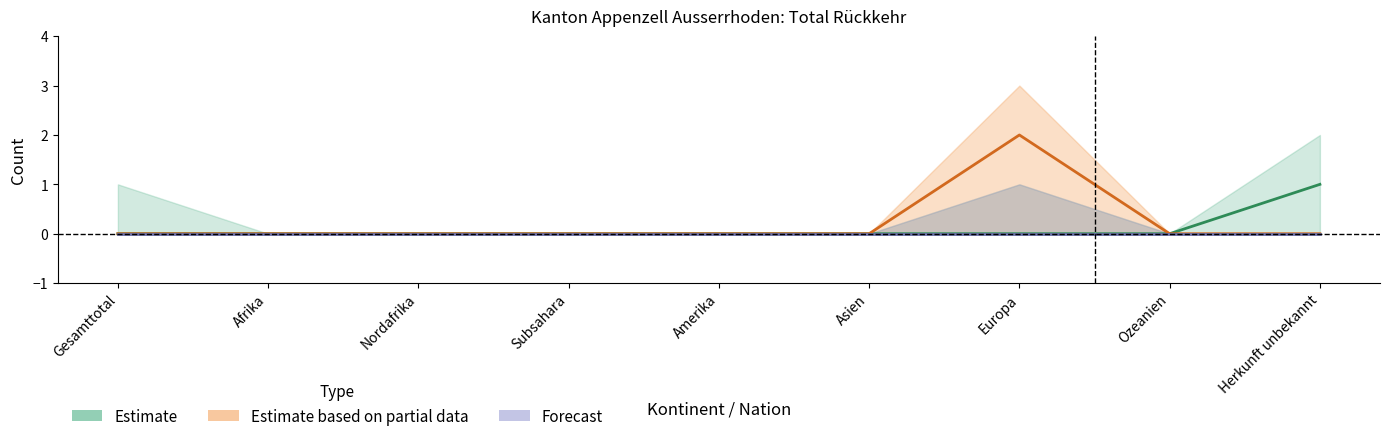

The value of Estimate based on partial data at Subsahara is -1. True or false?

False